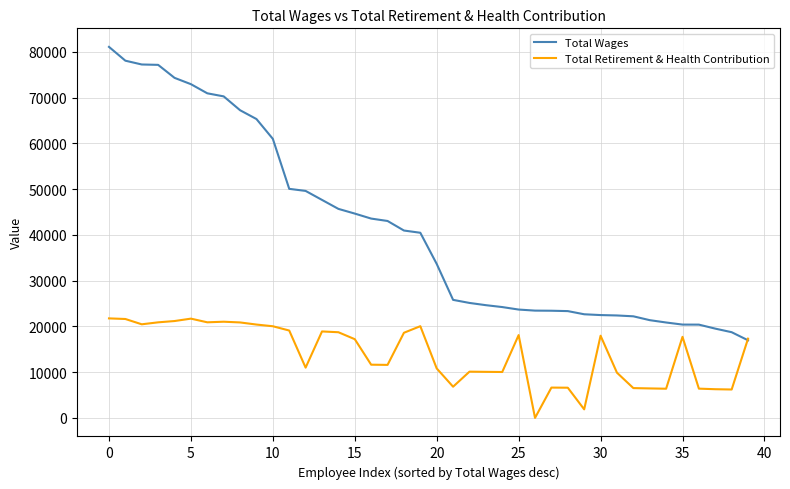

Which series has the largest range (max minus min)?

Total Wages